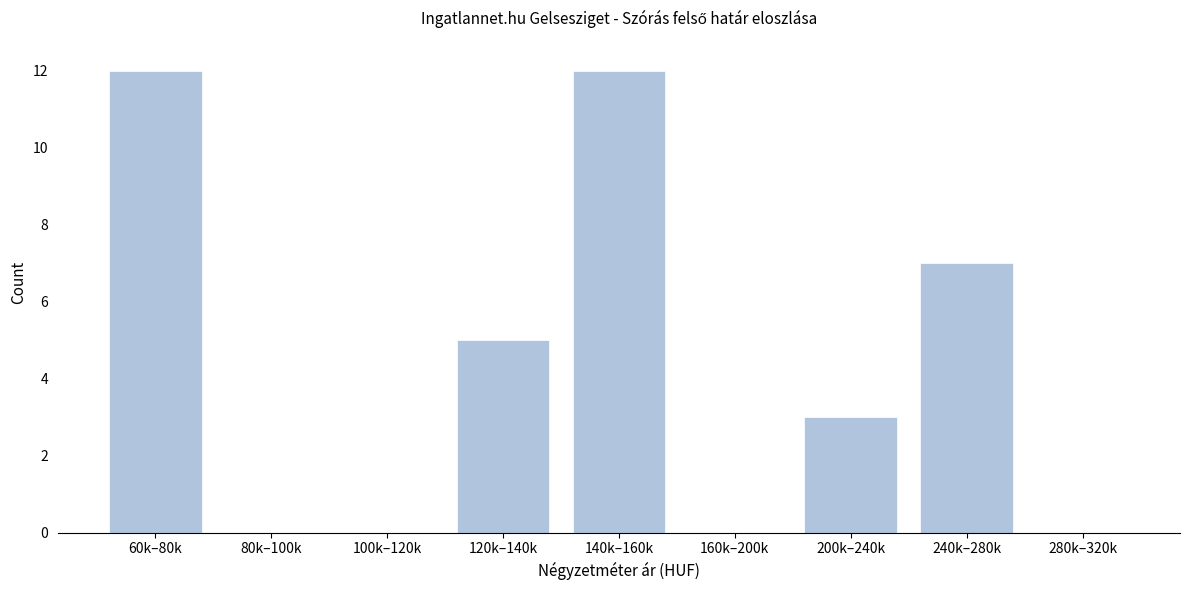

Reading right to left, list all the values displayed in this chart.

280k–320k=0	240k–280k=7	200k–240k=3	160k–200k=0	140k–160k=12	120k–140k=5	100k–120k=0	80k–100k=0	60k–80k=12